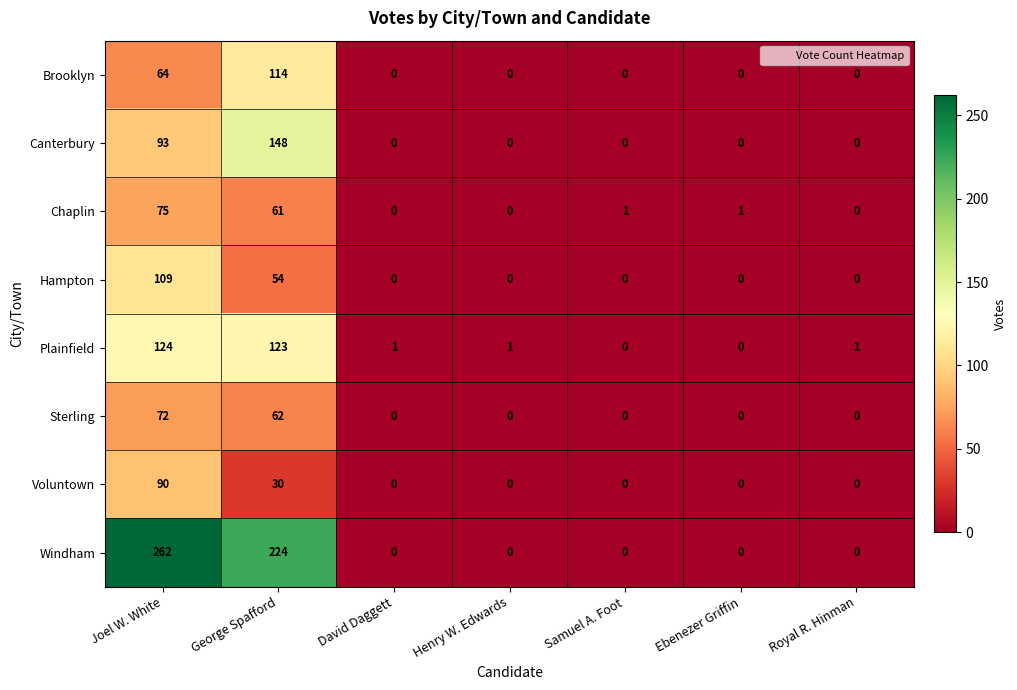

At which category is the sum across all series the highest?

Joel W. White